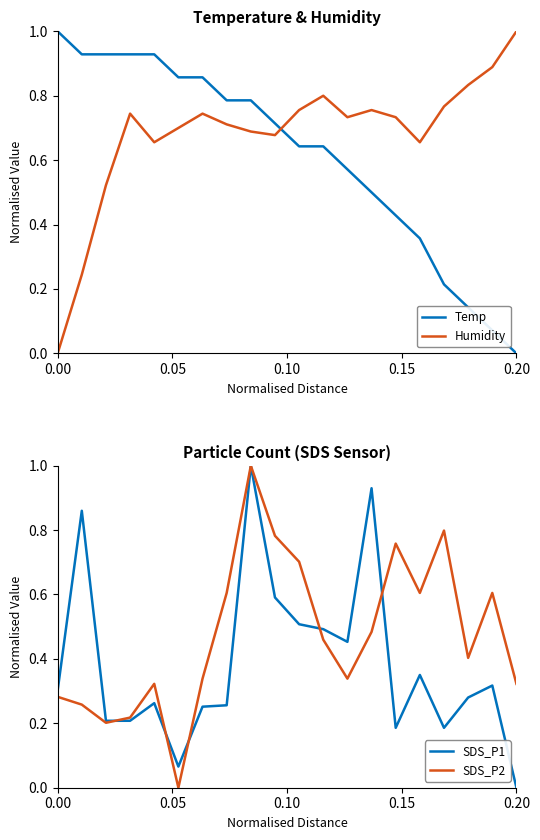

How many times do Humidity and Temp cross each other?

1